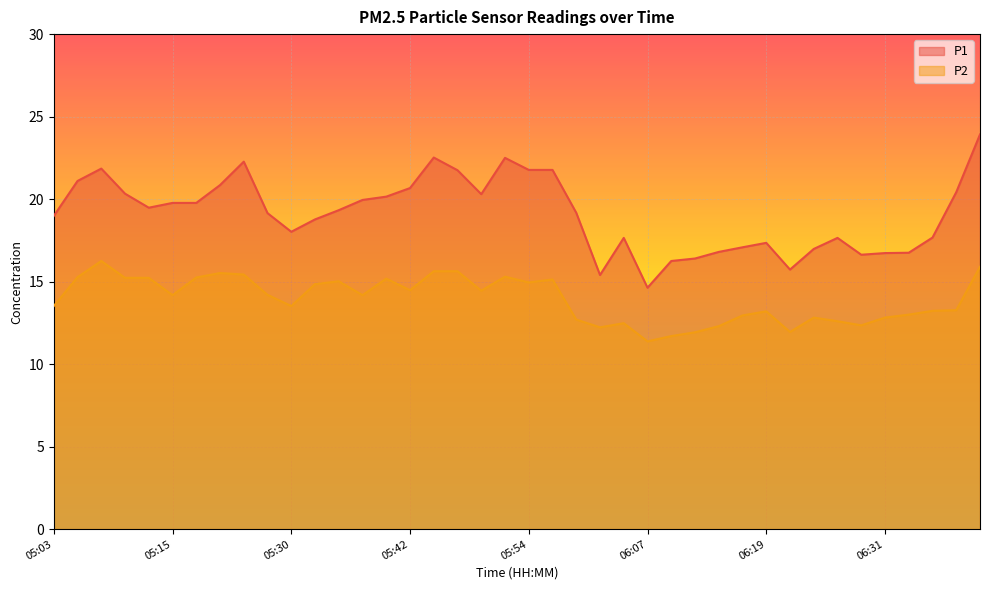

Where does the P2 series first go above 14?

05:06